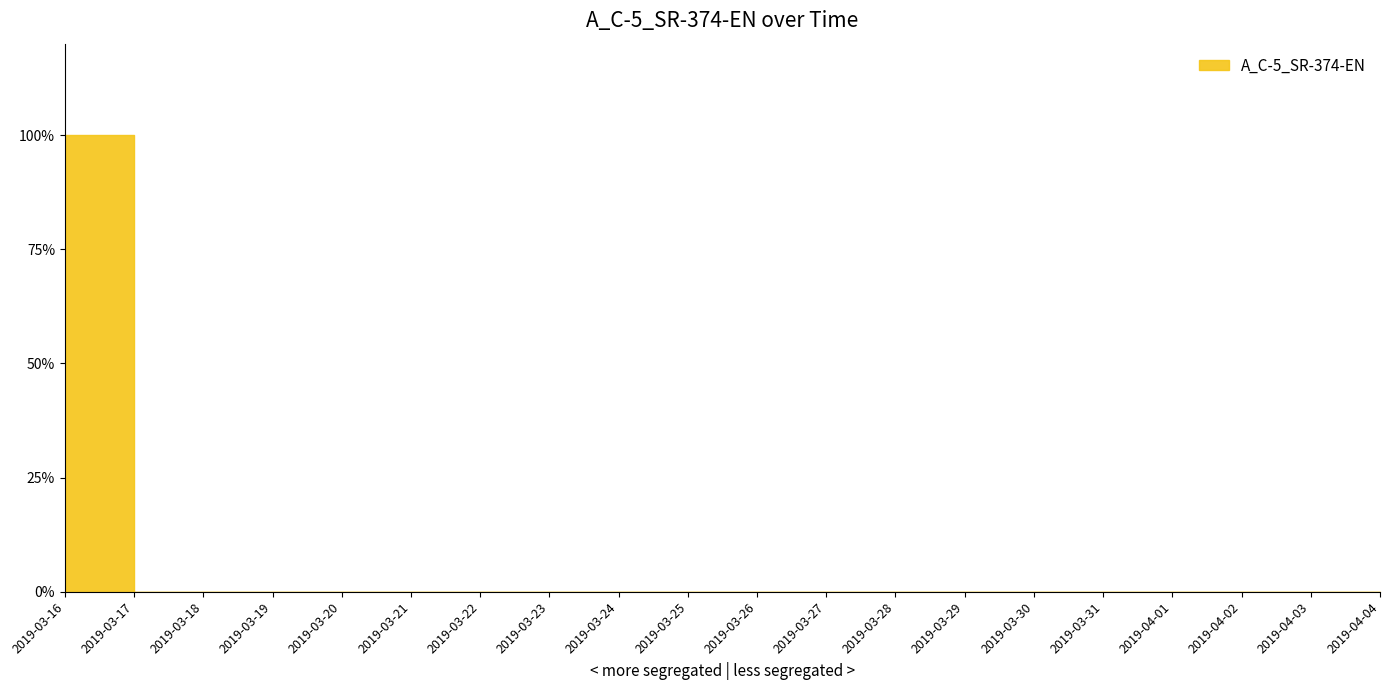

True or false: the data shows 0 at 2019-03-19.

True